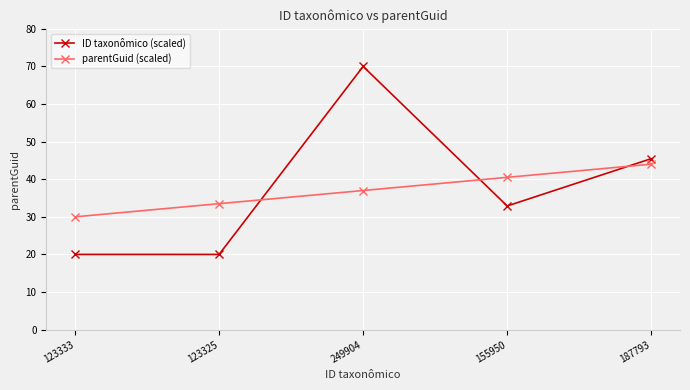

What is the total value across all series at 187793?

89.5